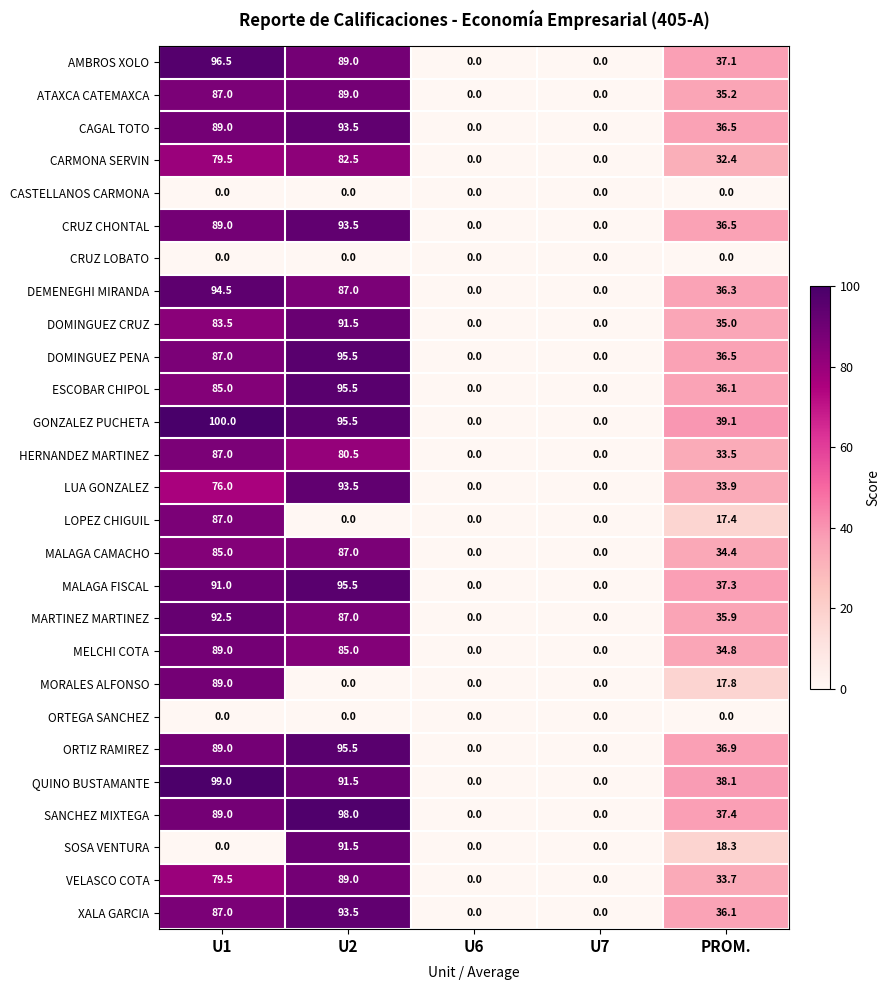

The value of CRUZ CHONTAL at U2 is 93.5. True or false?

True